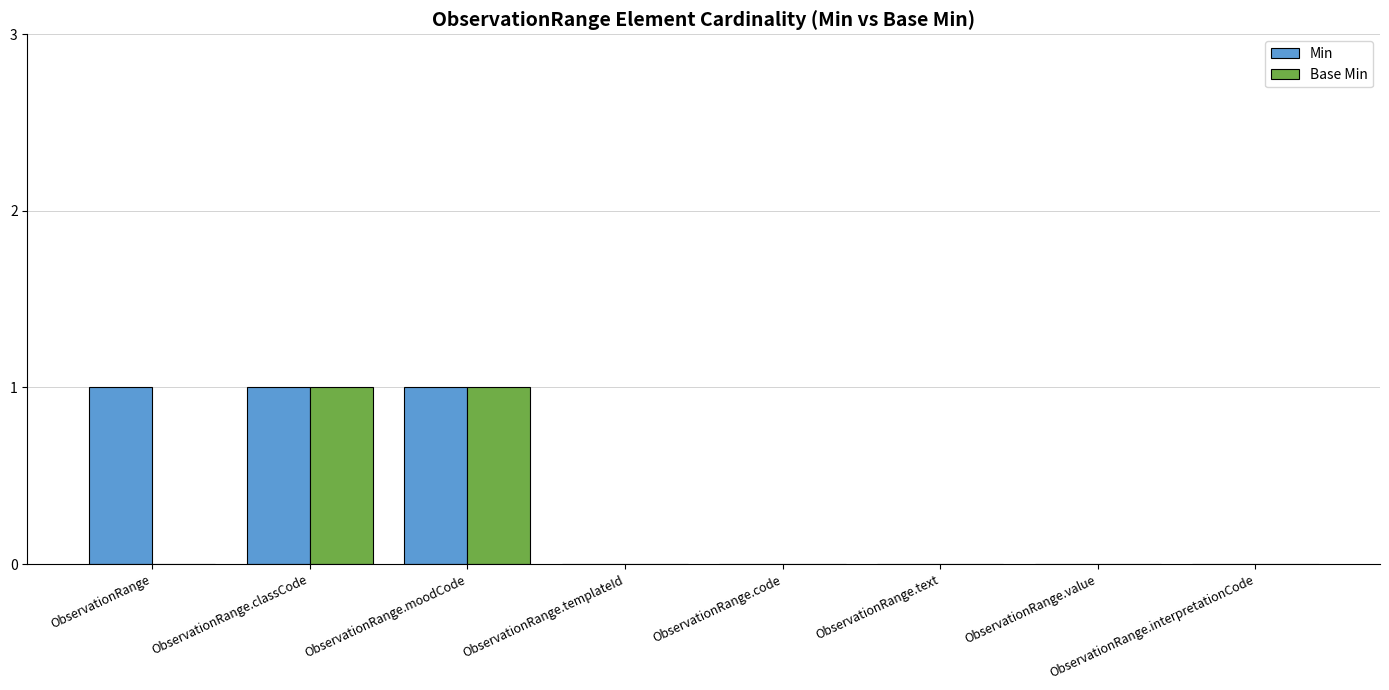

Which series has the largest total across all categories?

Min